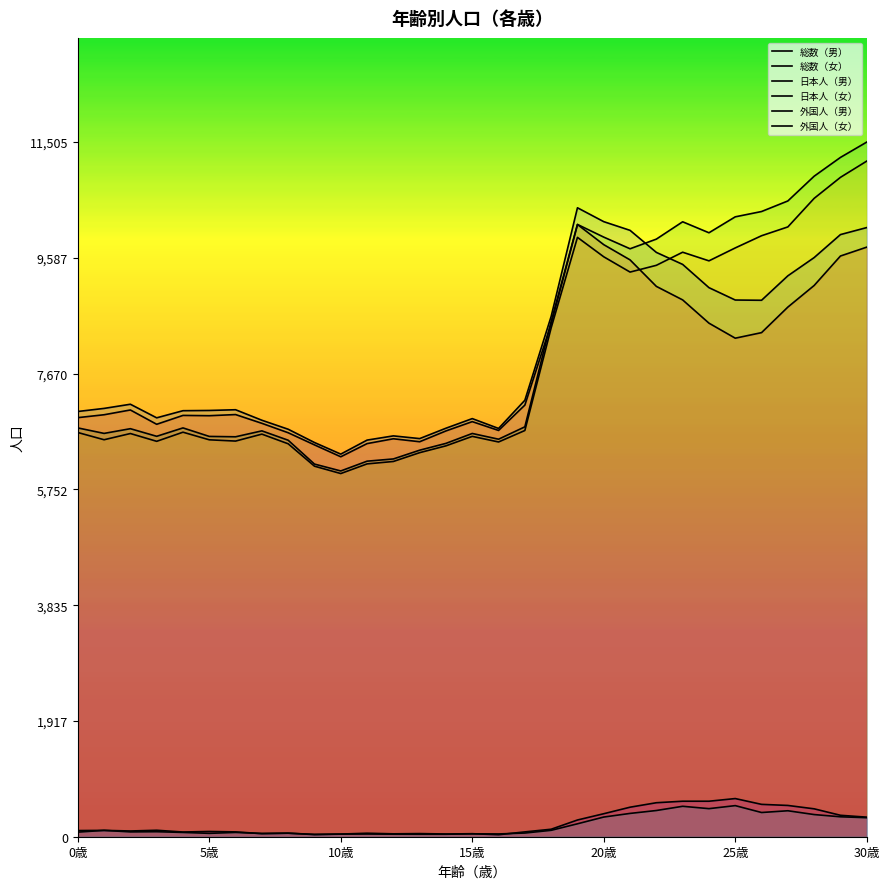

Where is the first local minimum for 外国人（女）?

10歳